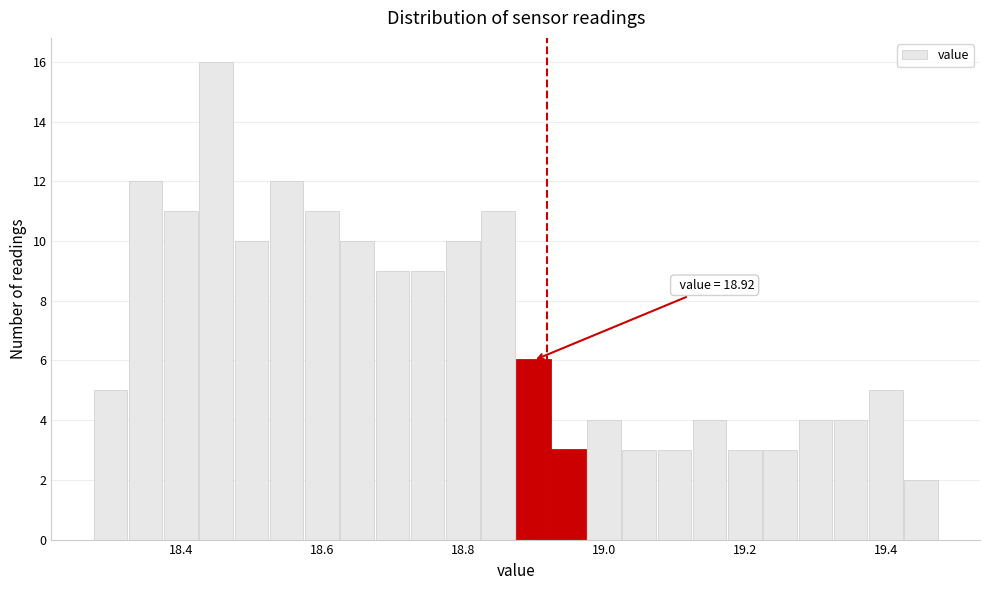

Read against the x-axis, roughly where is the centre of the tallest bar?

18.46